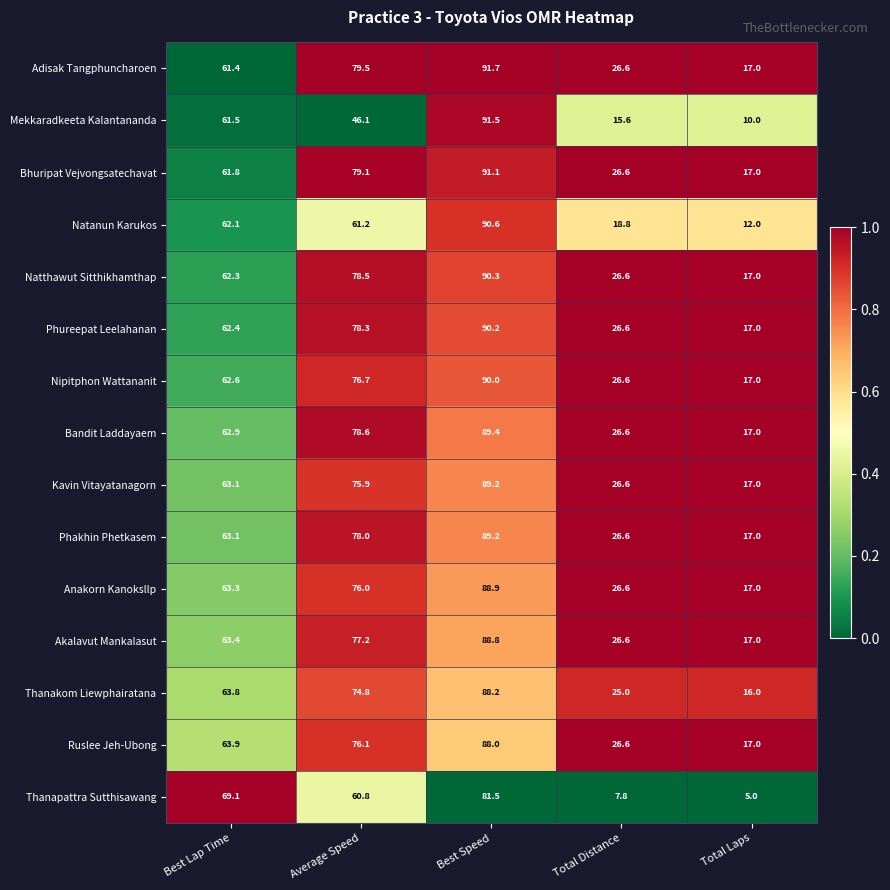

List the labels in order of Kavin Vitayatanagorn value, largest first.

Best Speed, Average Speed, Best Lap Time, Total Distance, Total Laps